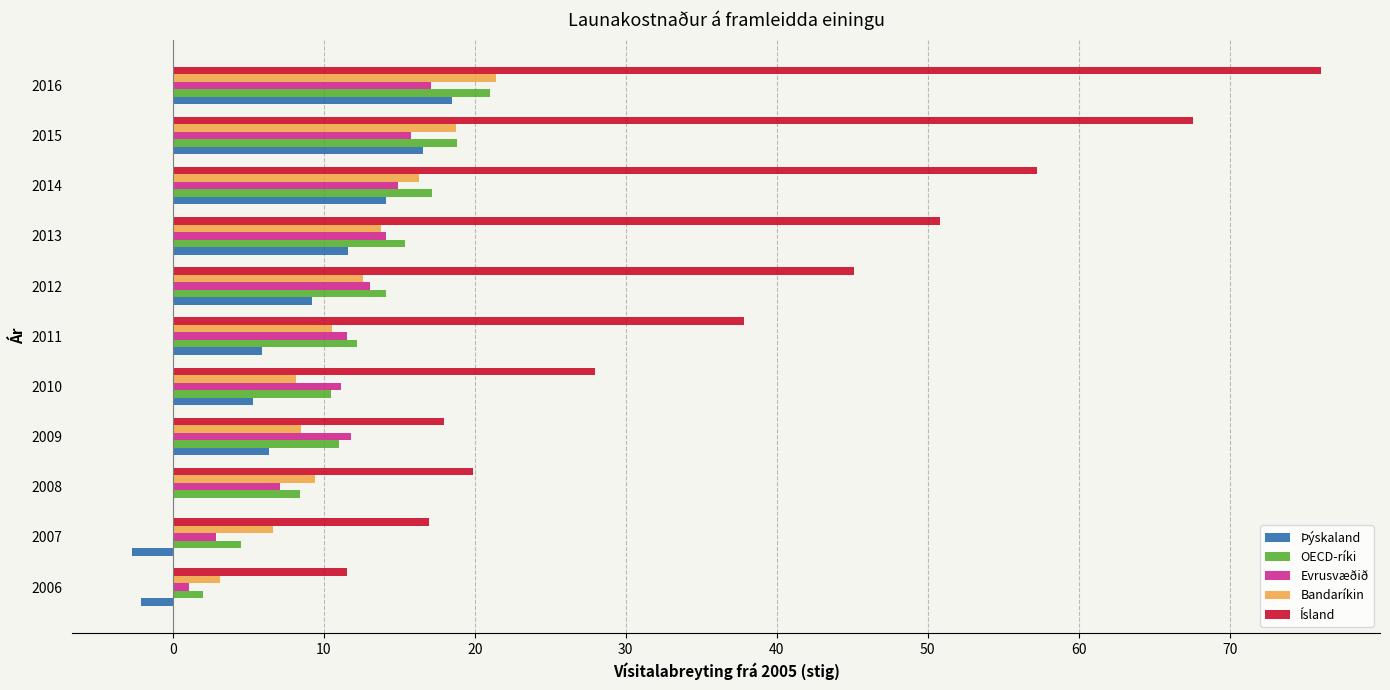

The Ísland series shows 37.8 at 2011. True or false?

True